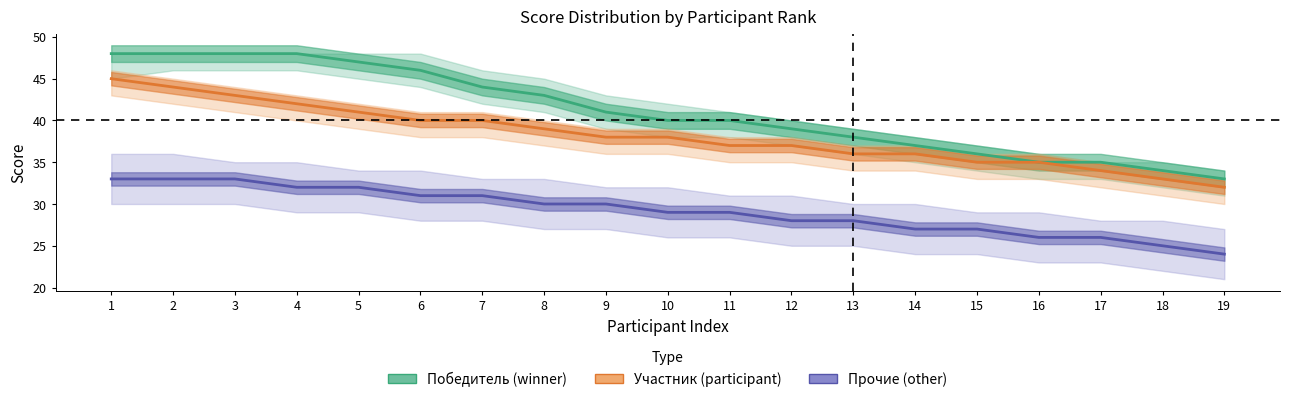

At how many categories does at least one series exceed 31?

19